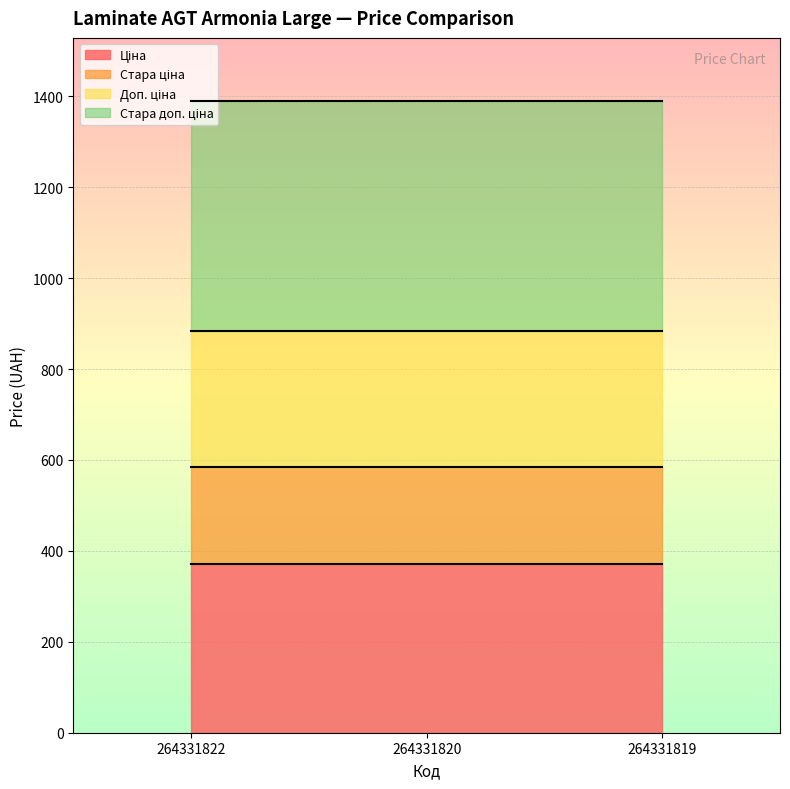

At which label is Доп. ціна closest to 883?

264331822